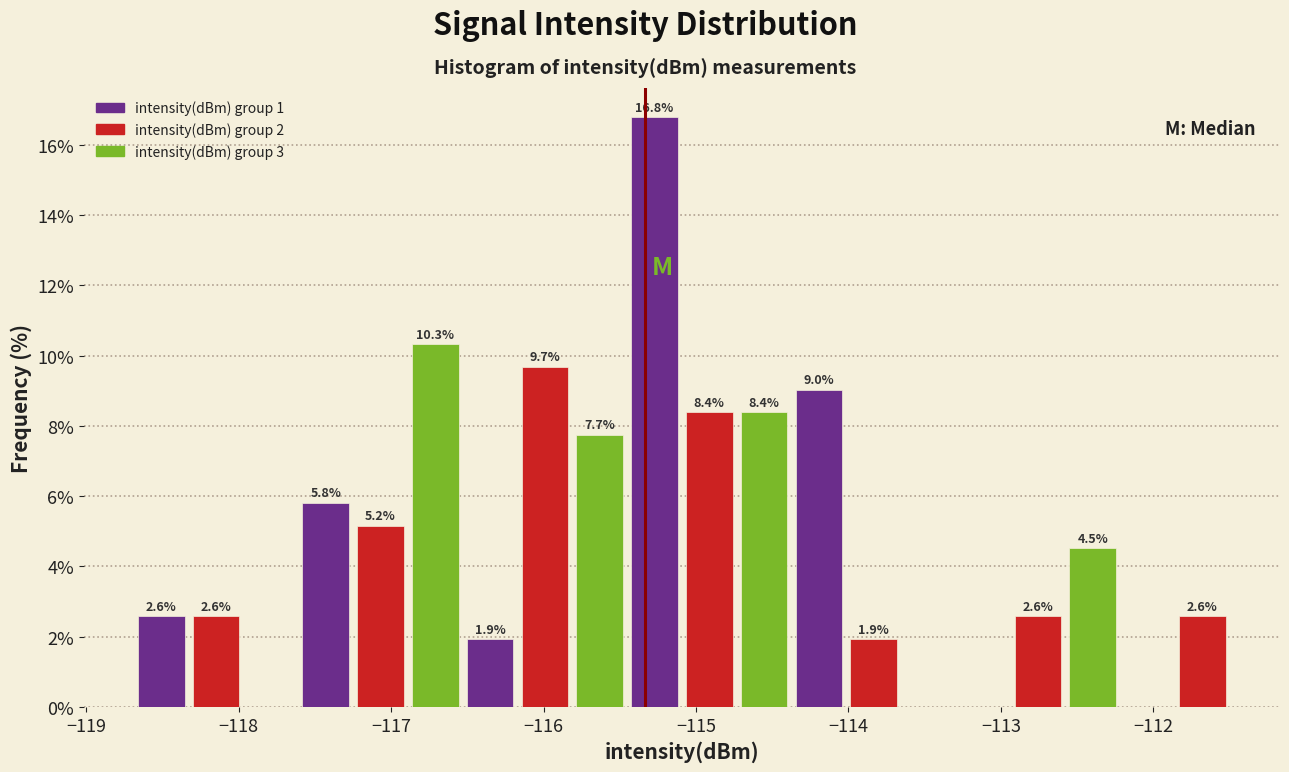

Around what value on the x-axis is the tallest bar? Give the approximate position of its centre, as read against the axis.

-115.3